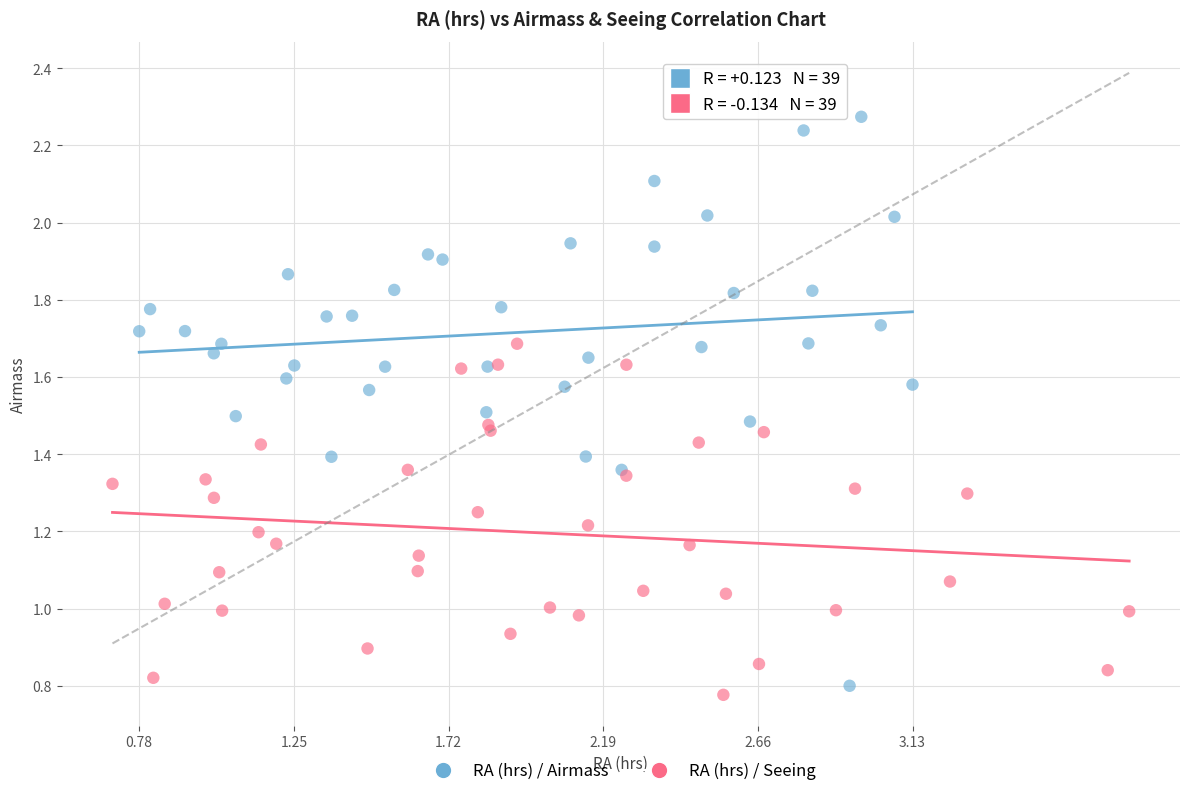

Which series reaches the maximum Y coordinate?

RA (hrs) / Airmass